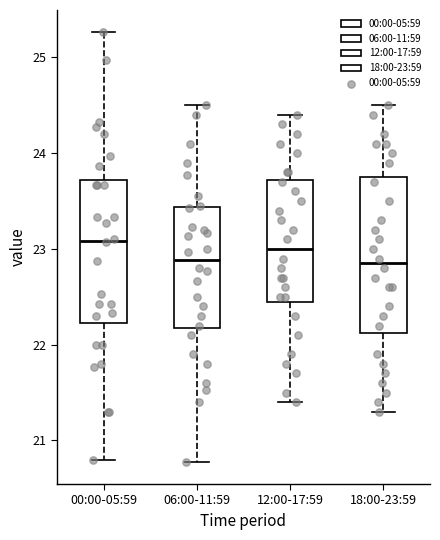

Reading left to right, read every box against the y-axis: the position of its median line, the range the box covers, and the ends of its whiskers. The values are not printed on the chart, so give them approximately, as read against the axis.

00:00-05:59: median 23.1, box 22.2 to 23.7, whiskers 20.8 to 25.3
06:00-11:59: median 22.9, box 22.2 to 23.4, whiskers 20.8 to 24.5
12:00-17:59: median 23.0, box 22.5 to 23.7, whiskers 21.4 to 24.4
18:00-23:59: median 22.9, box 22.1 to 23.8, whiskers 21.3 to 24.5